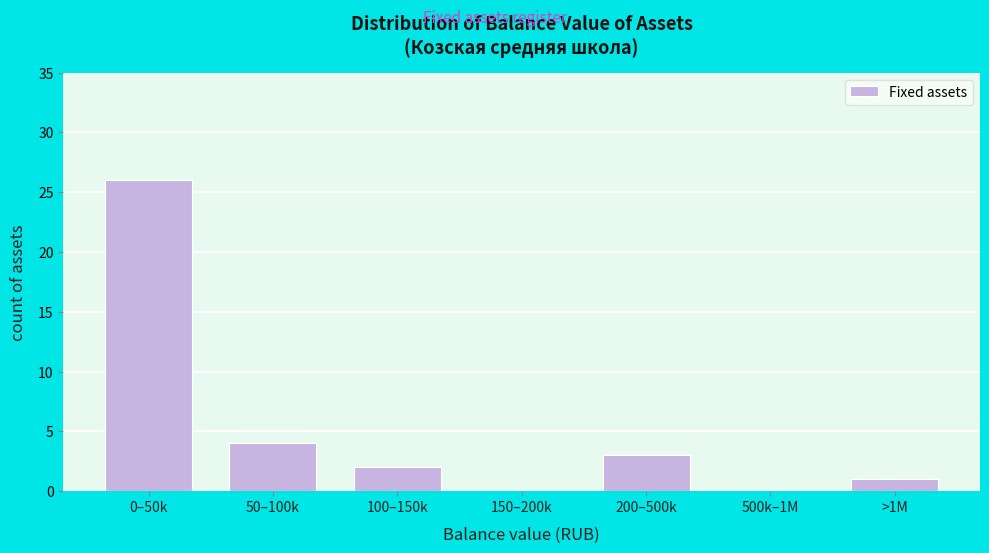

Reading left to right, transcribe all the data shown in this chart.

0–50k=26	50–100k=4	100–150k=2	150–200k=0	200–500k=3	500k–1M=0	>1M=1